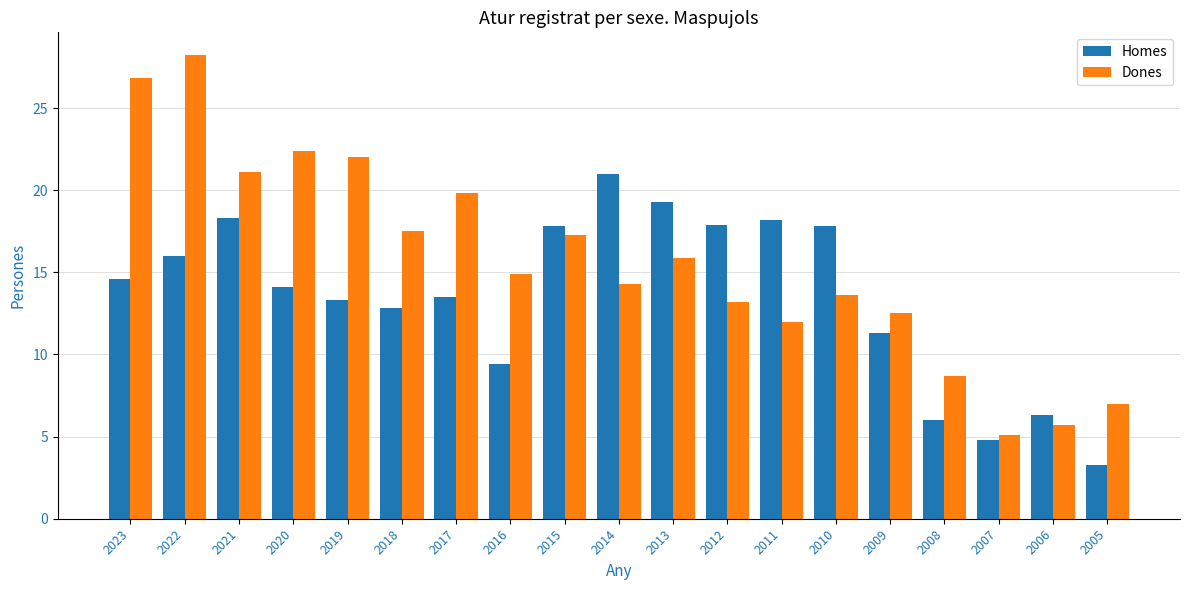

Which series has the largest total across all categories?

Dones